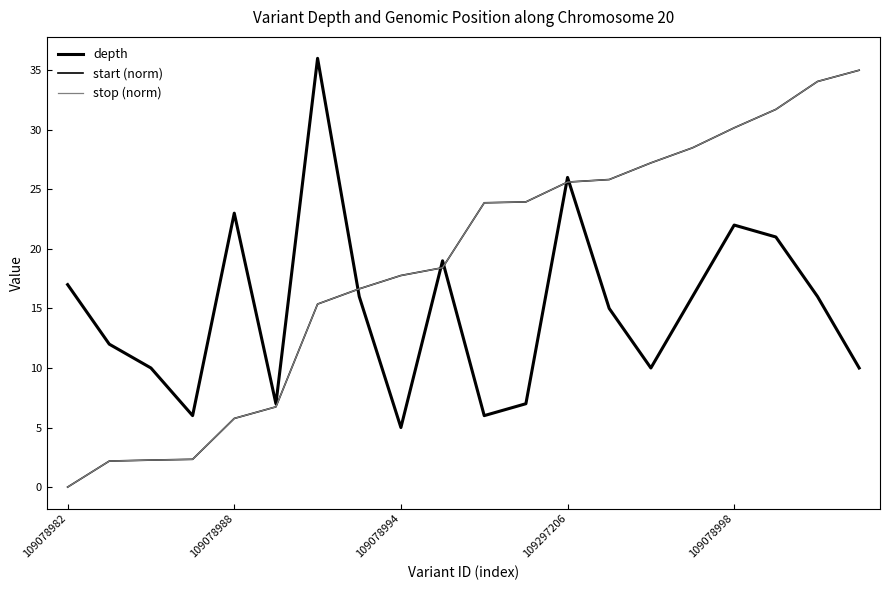

Does the chart have visible grid lines?

No